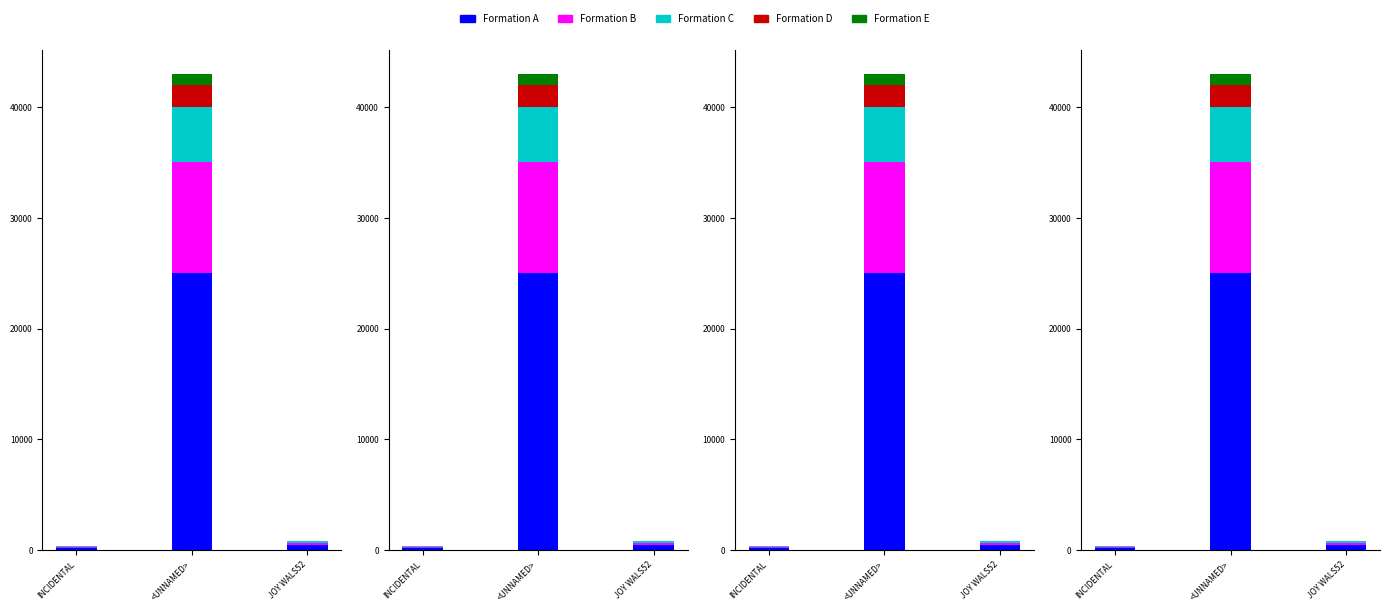

Read the Formation A value at JOY WALS52, to the nearest 50.

500